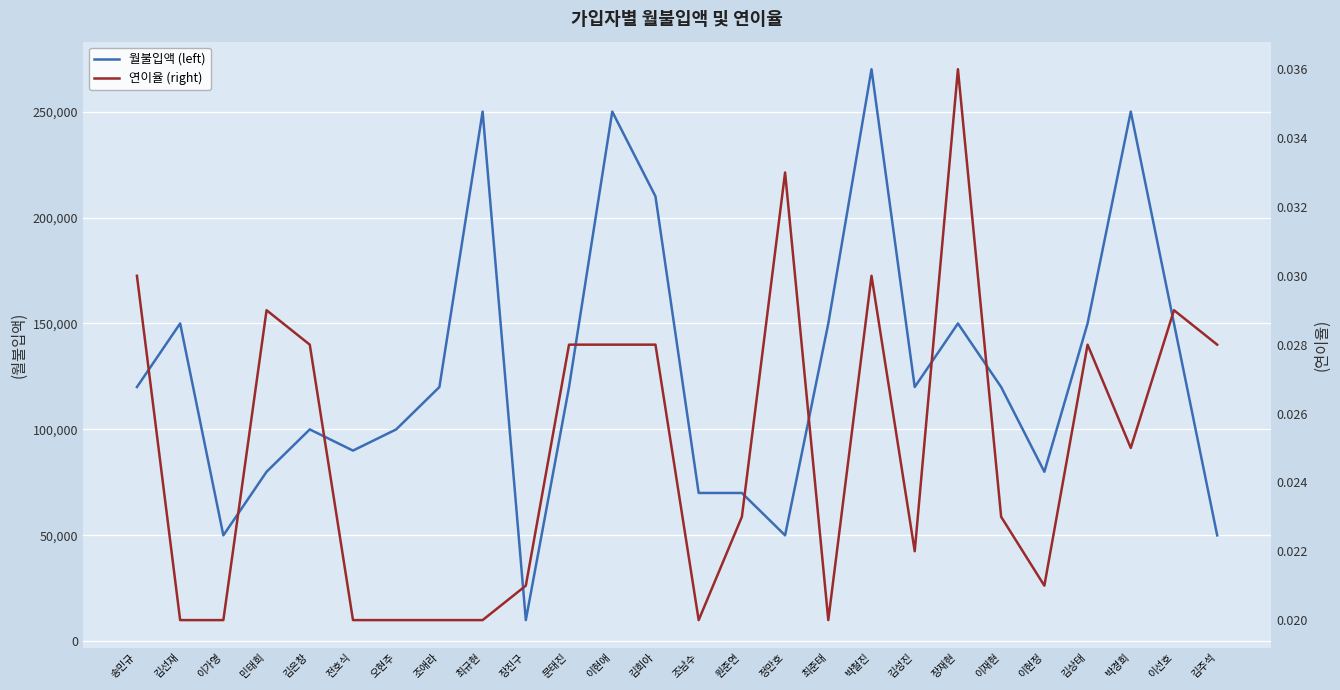

Reading left to right, extract all data points from this chart.

월불입액 (left): 송민규=120000.0	김선재=150000.0	이가영=50000.0	민태희=80000.0	김은창=100000.0	전호식=90000.0	오현주=100000.0	조애라=120000.0	최규현=250000.0	장진구=10000.0	문태진=120000.0	이현애=250000.0	김희아=210000.0	조남수=70000.0	원준연=70000.0	정만호=50000.0	최준태=150000.0	박철진=270000.0	김성진=120000.0	장재현=150000.0	이재현=120000.0	이현정=80000.0	김상태=150000.0	박경희=250000.0	이선호=150000.0	김주석=50000.0
연이율 (right): 송민규=0.0	김선재=0.0	이가영=0.0	민태희=0.0	김은창=0.0	전호식=0.0	오현주=0.0	조애라=0.0	최규현=0.0	장진구=0.0	문태진=0.0	이현애=0.0	김희아=0.0	조남수=0.0	원준연=0.0	정만호=0.0	최준태=0.0	박철진=0.0	김성진=0.0	장재현=0.0	이재현=0.0	이현정=0.0	김상태=0.0	박경희=0.0	이선호=0.0	김주석=0.0